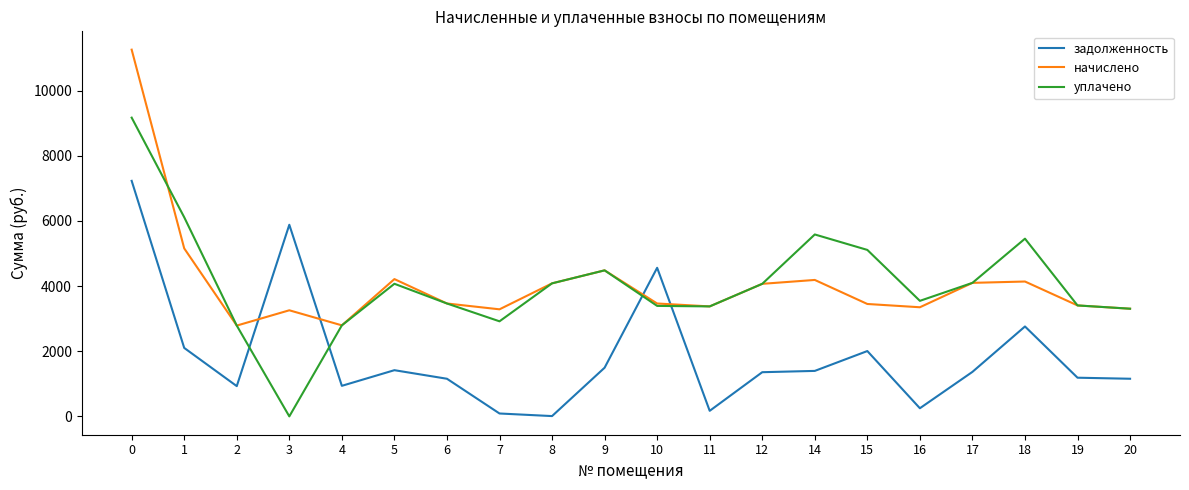

The уплачено series shows 5130.5 at 10. True or false?

False